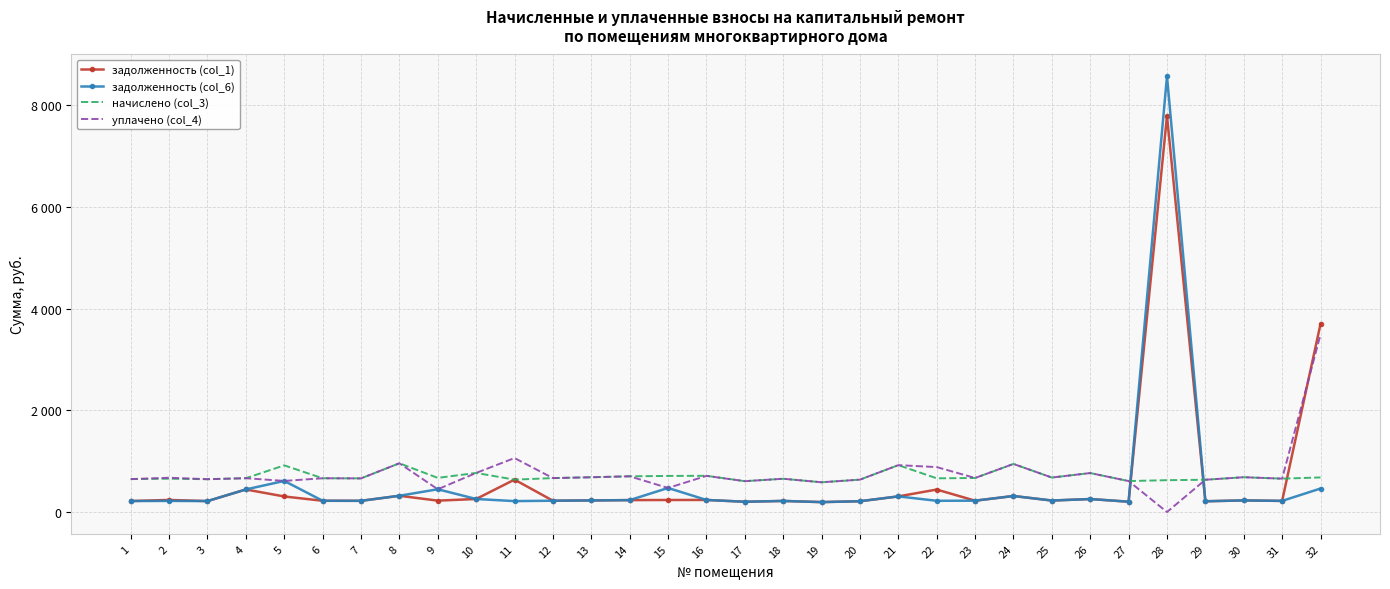

What is the minimum value for задолженность (col_1)?

195.1